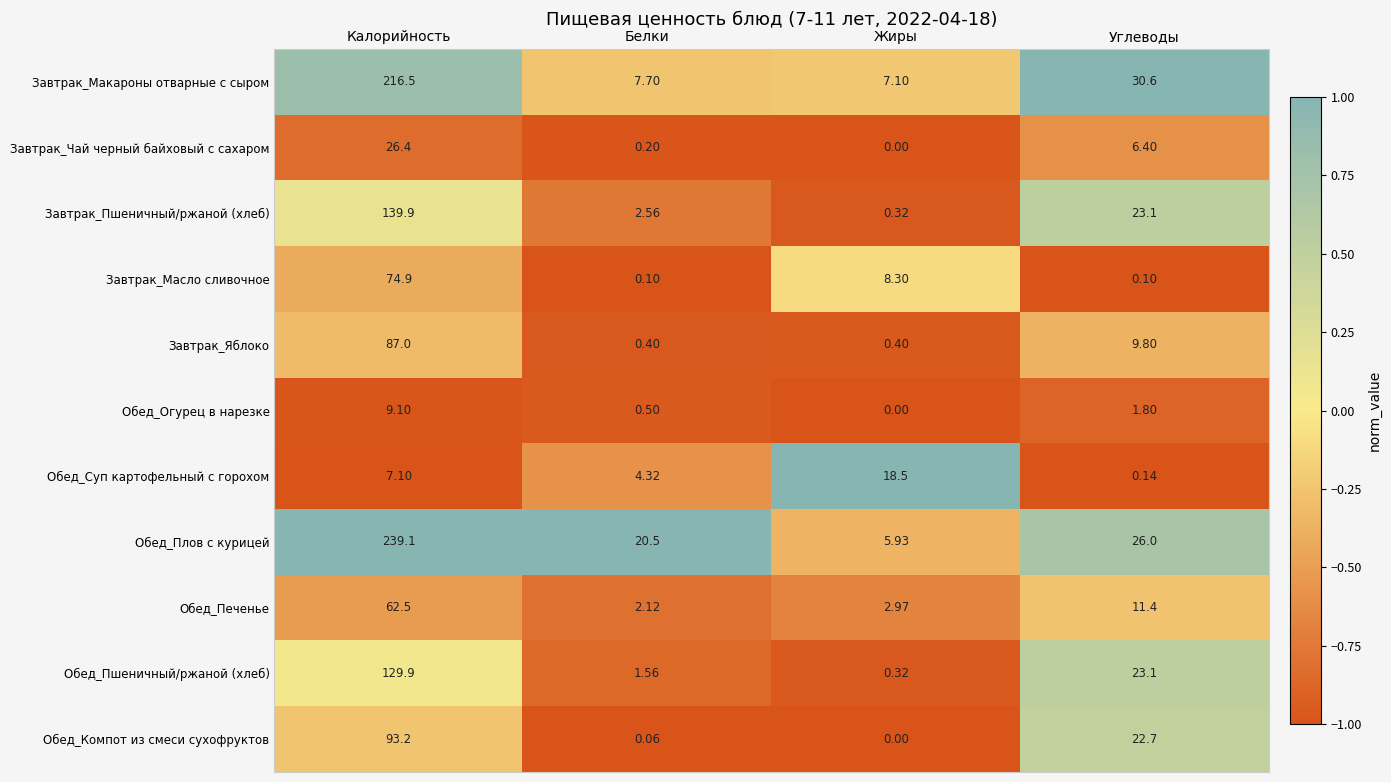

Which series changed the most between Калорийность and Жиры?

Обед_Плов с курицей